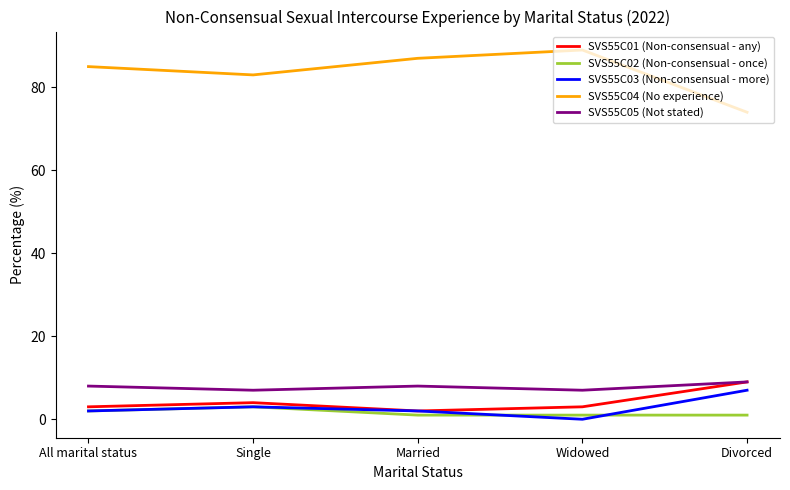

Reading left to right, list all the values displayed in this chart.

SVS55C01 (Non-consensual - any): All marital status=3	Single=4	Married=2	Widowed=3	Divorced=9
SVS55C02 (Non-consensual - once): All marital status=2	Single=3	Married=1	Widowed=1	Divorced=1
SVS55C03 (Non-consensual - more): All marital status=2	Single=3	Married=2	Widowed=0	Divorced=7
SVS55C04 (No experience): All marital status=85	Single=83	Married=87	Widowed=89	Divorced=74
SVS55C05 (Not stated): All marital status=8	Single=7	Married=8	Widowed=7	Divorced=9